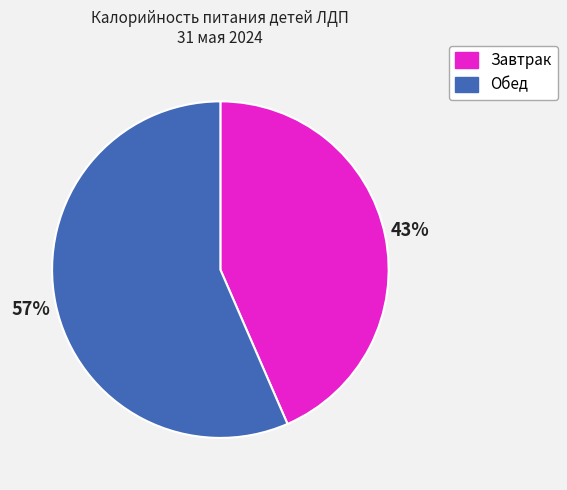

To the nearest percent, what percentage of the pie is Завтрак?

43%